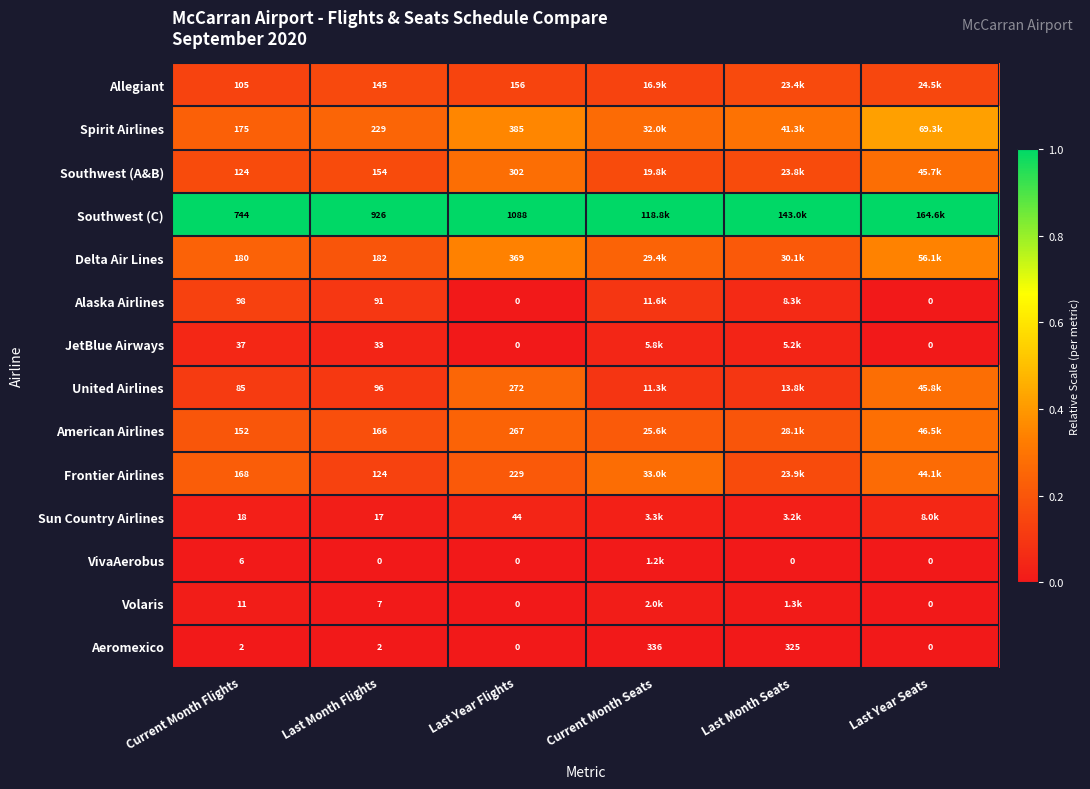

Which series changed the most between Current Month Flights and Last Year Flights?

Southwest (C)